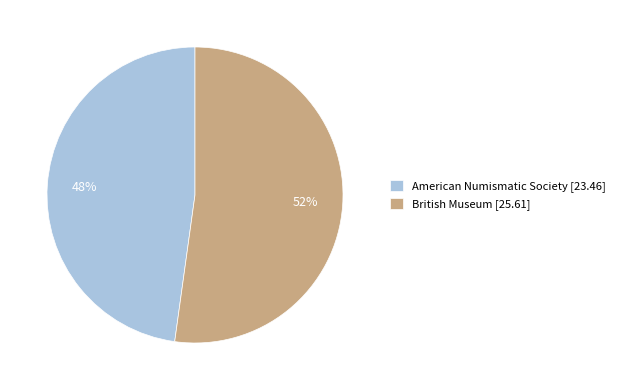

Which slice represents more than half of the pie?

British Museum